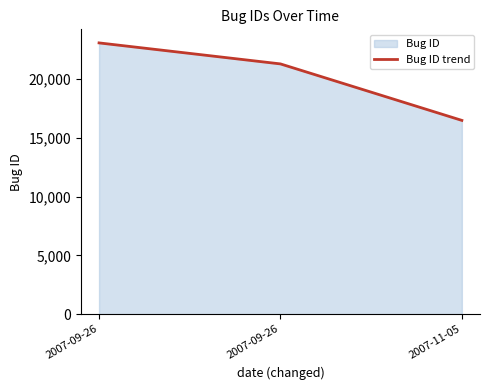

At which category does the chart reach its minimum across all series?

2007-11-05